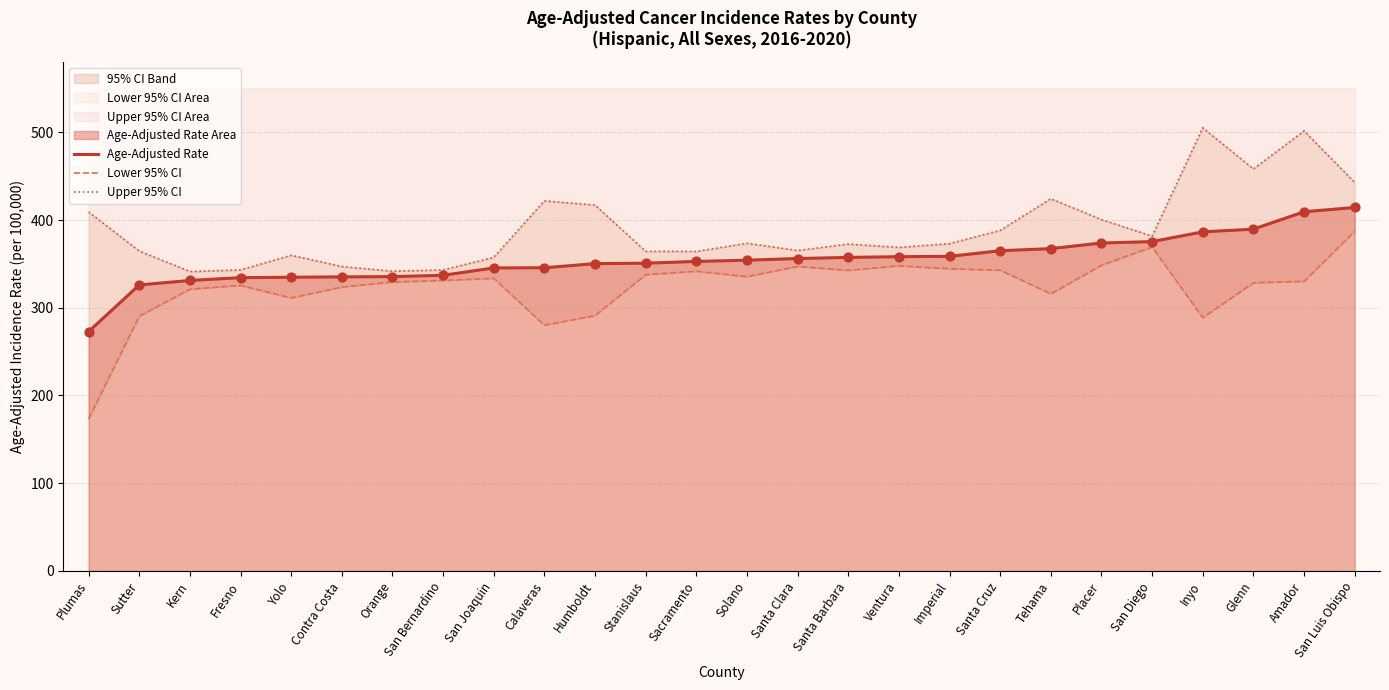

Which series has the largest total across all categories?

Upper 95% CI